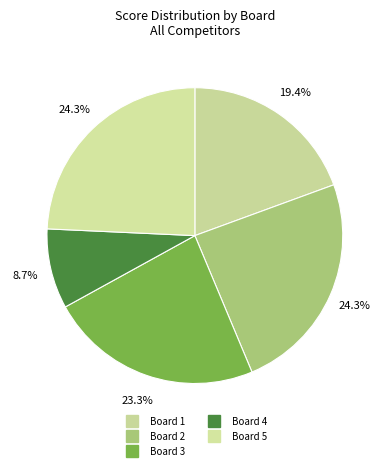

To the nearest percent, what percentage of the pie is Board 4?

9%